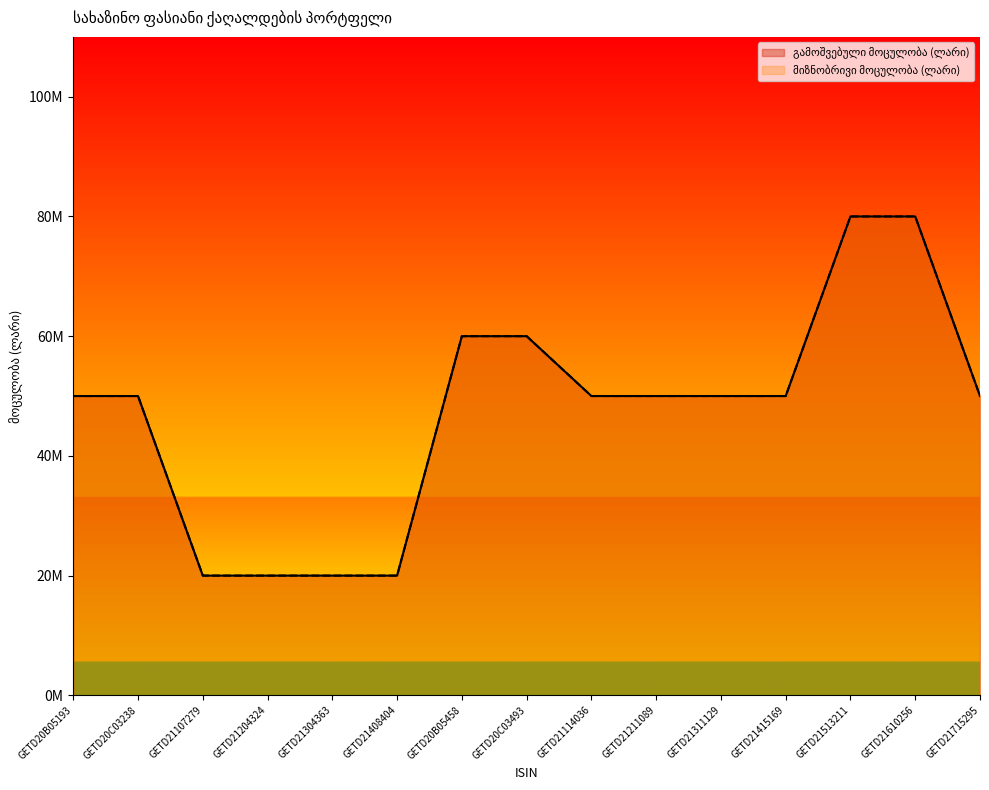

What is the maximum value shown in the chart?

80000000